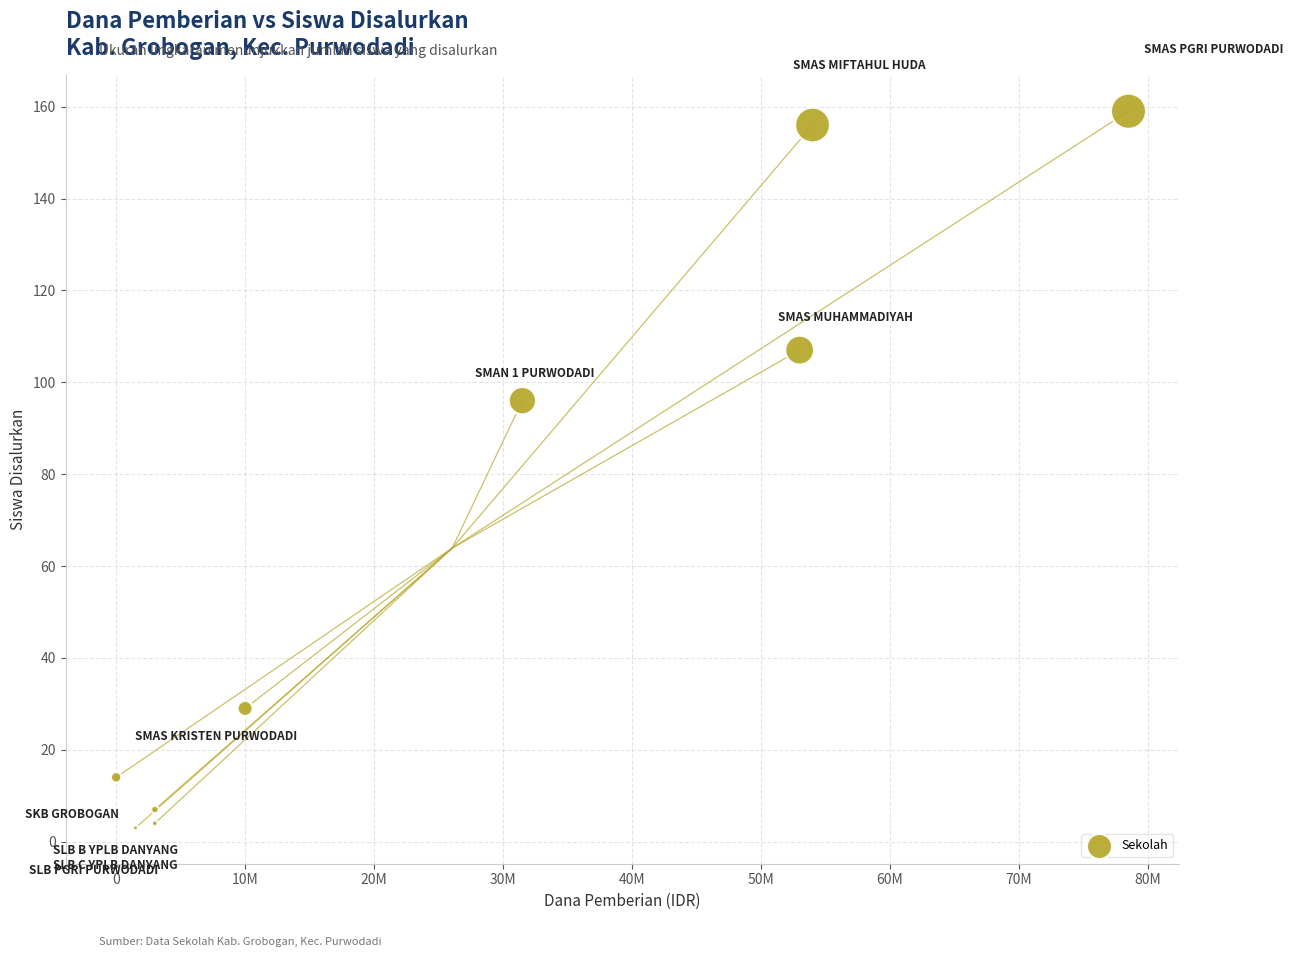

What Y value in the scatter plot is closest to 81?

96